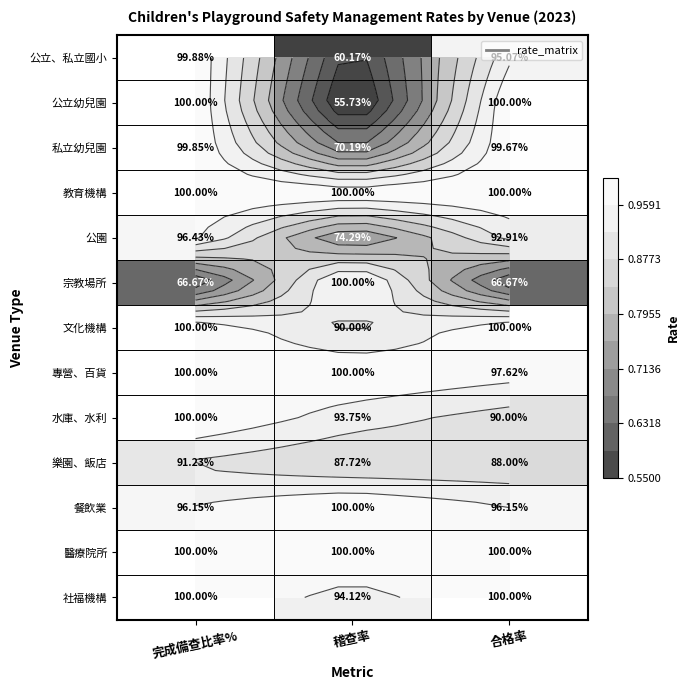

What is the difference between the 宗教場所 values at 稽查率 and 完成備查比率%?

0.3